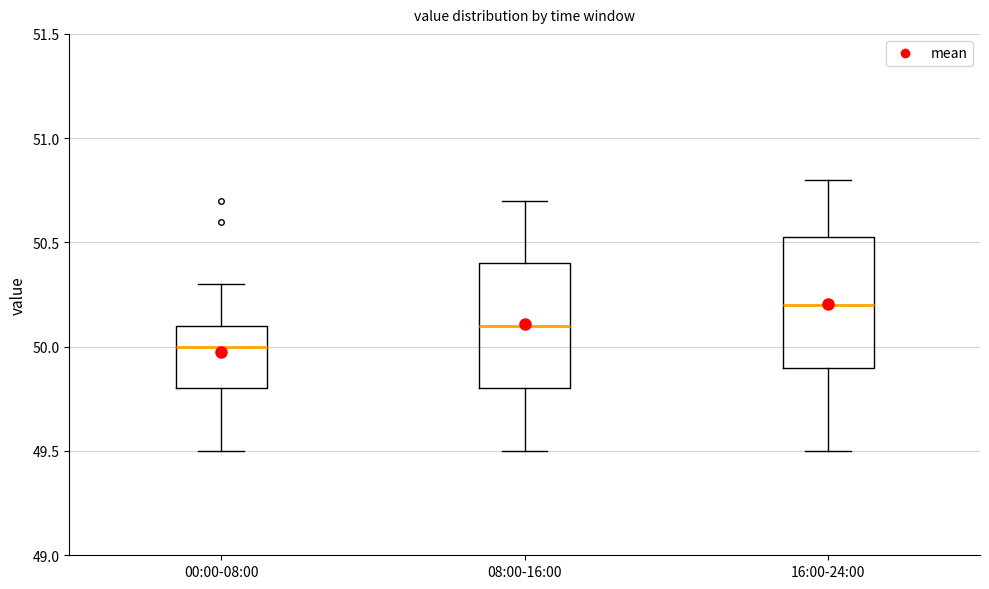

Which box's median line is the highest?

16:00-24:00